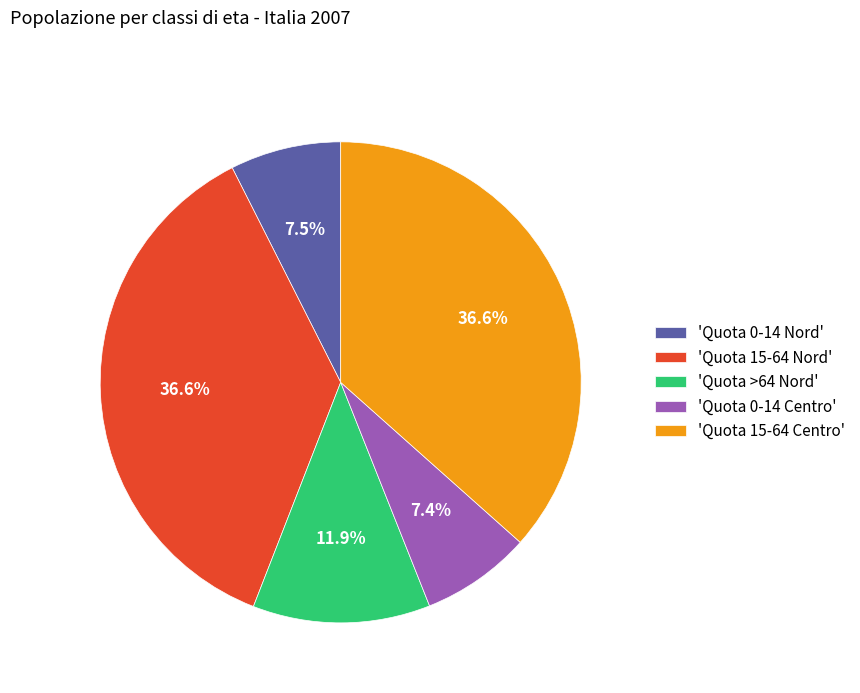

Count the number of slices in the pie.

5